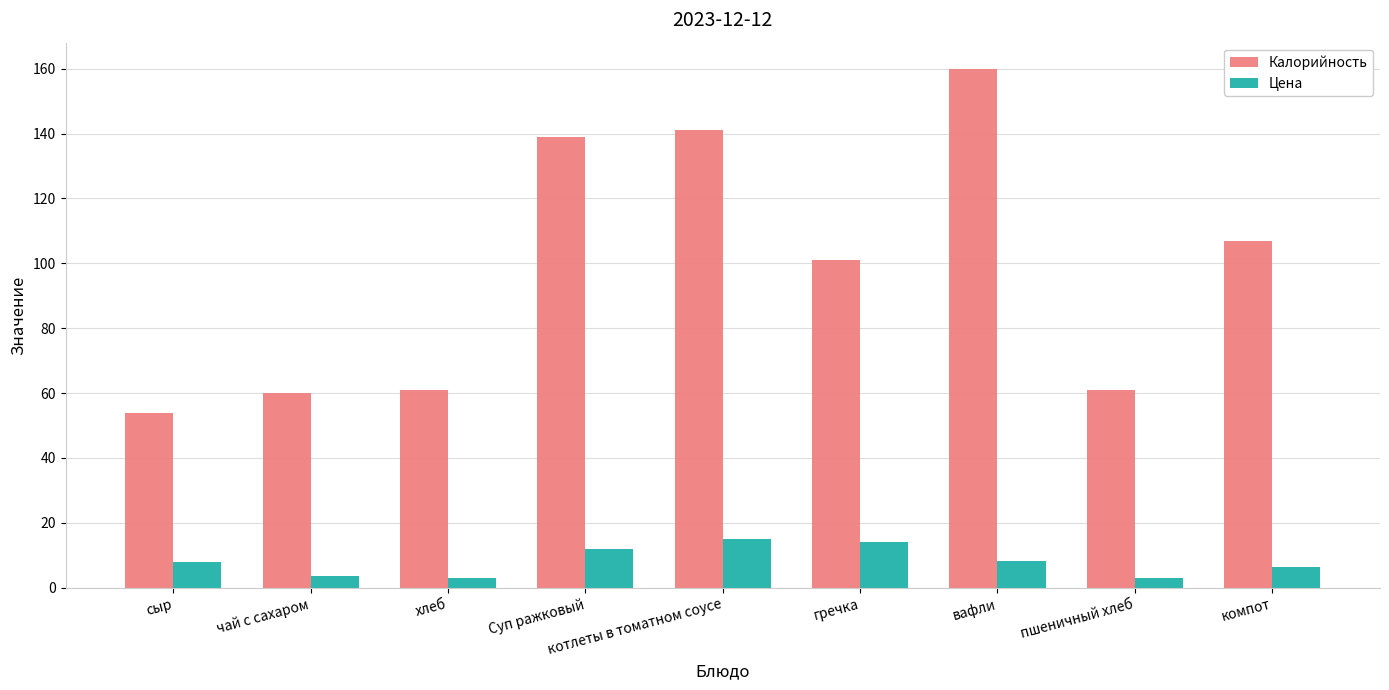

Read the Цена value at гречка.

14.1